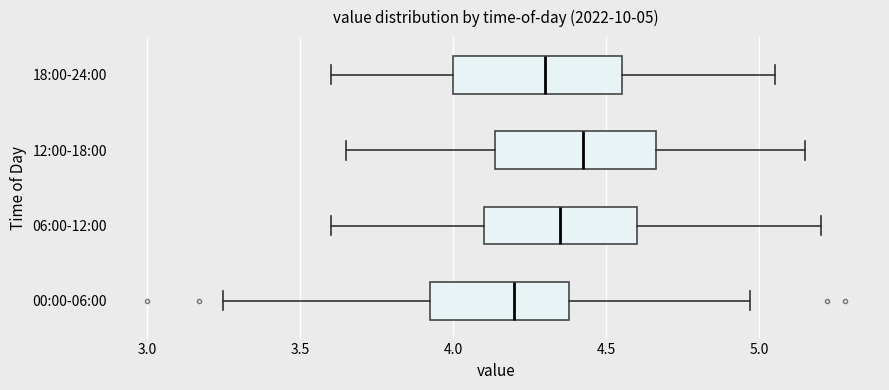

Which box's median line is the furthest to the right?

12:00-18:00